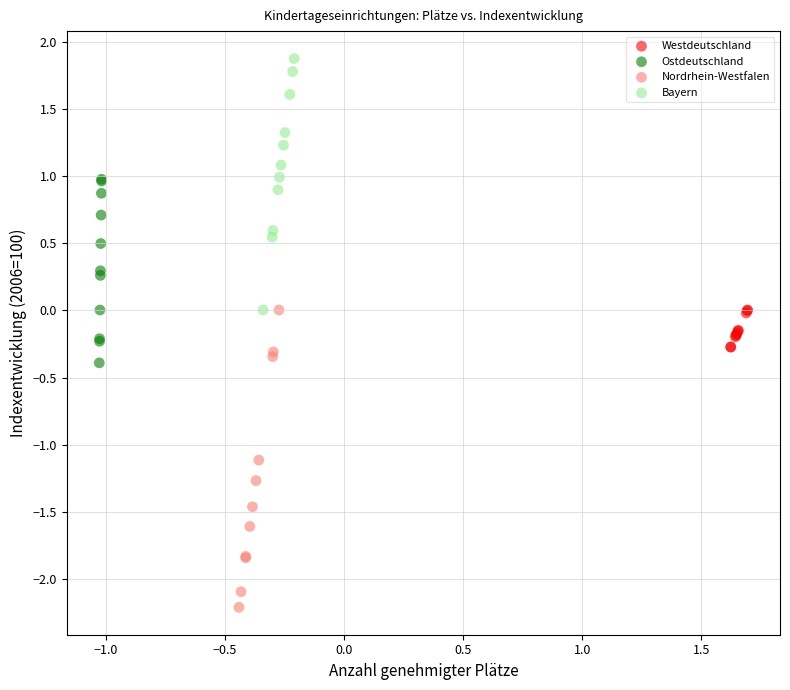

Which series reaches the maximum Y coordinate?

Bayern